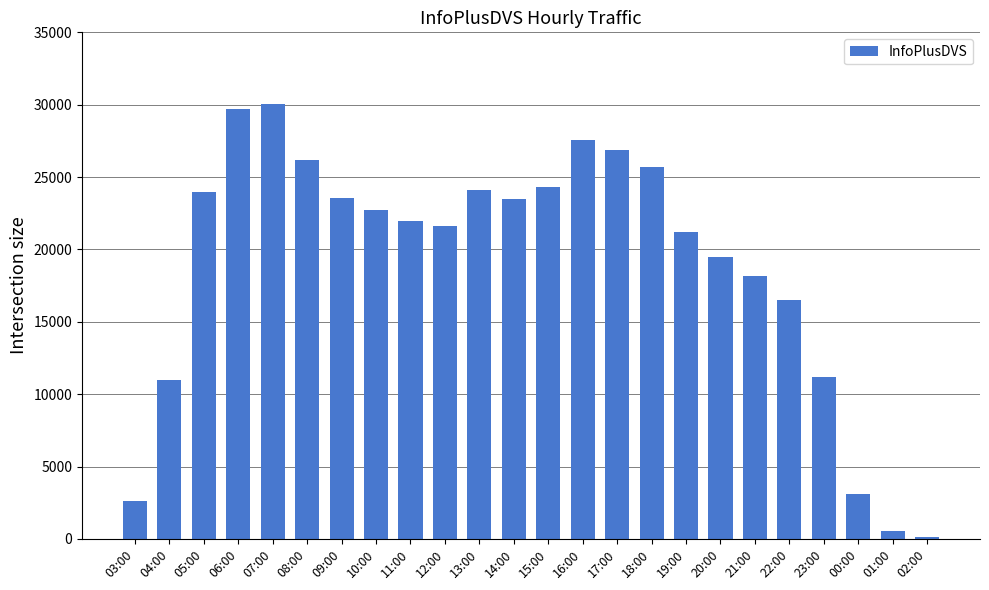

How many distinct data groups are displayed?

1